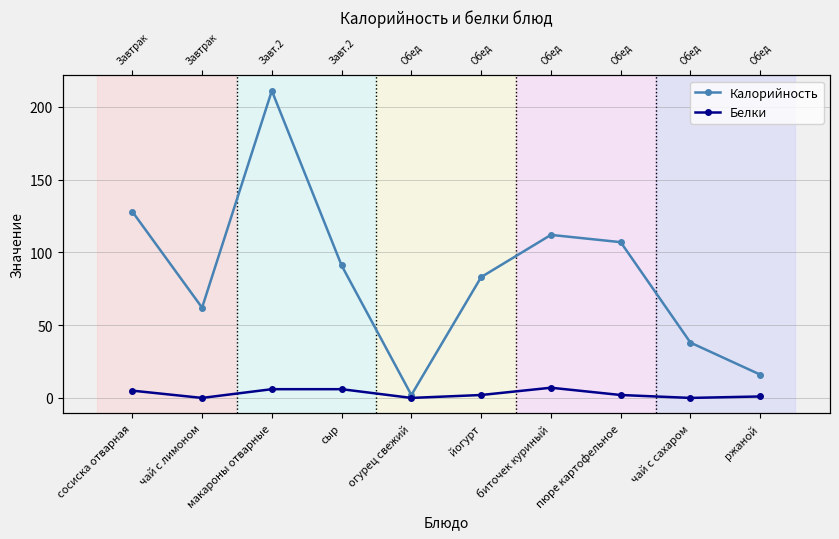

What is the maximum value shown in the chart?

211